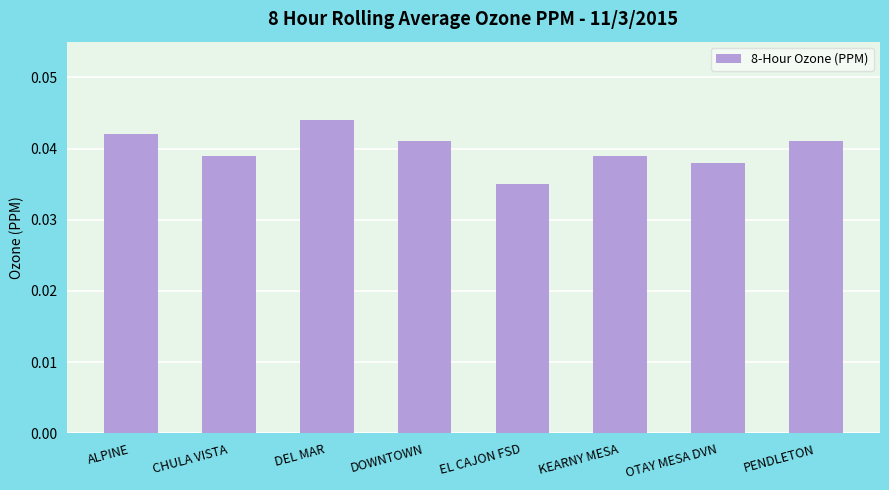

Does the chart contain any negative values?

No